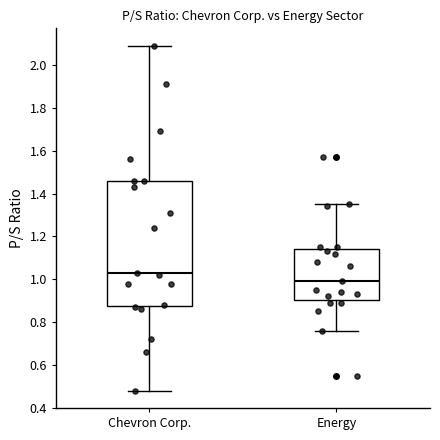

Which box's median line is the lowest?

Energy